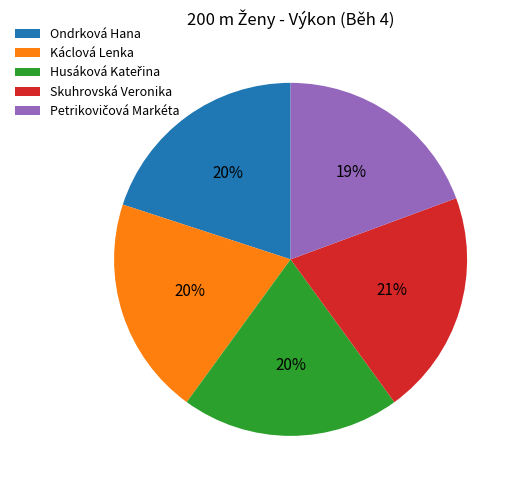

What is the largest slice in the pie chart?

Skuhrovská Veronika